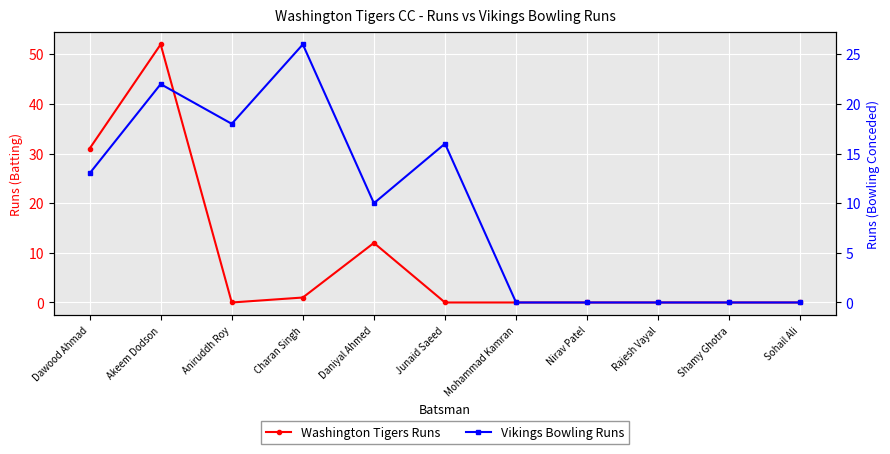

Where do Washington Tigers Runs and Vikings Bowling Runs first cross each other?

Akeem Dodson and Aniruddh Roy